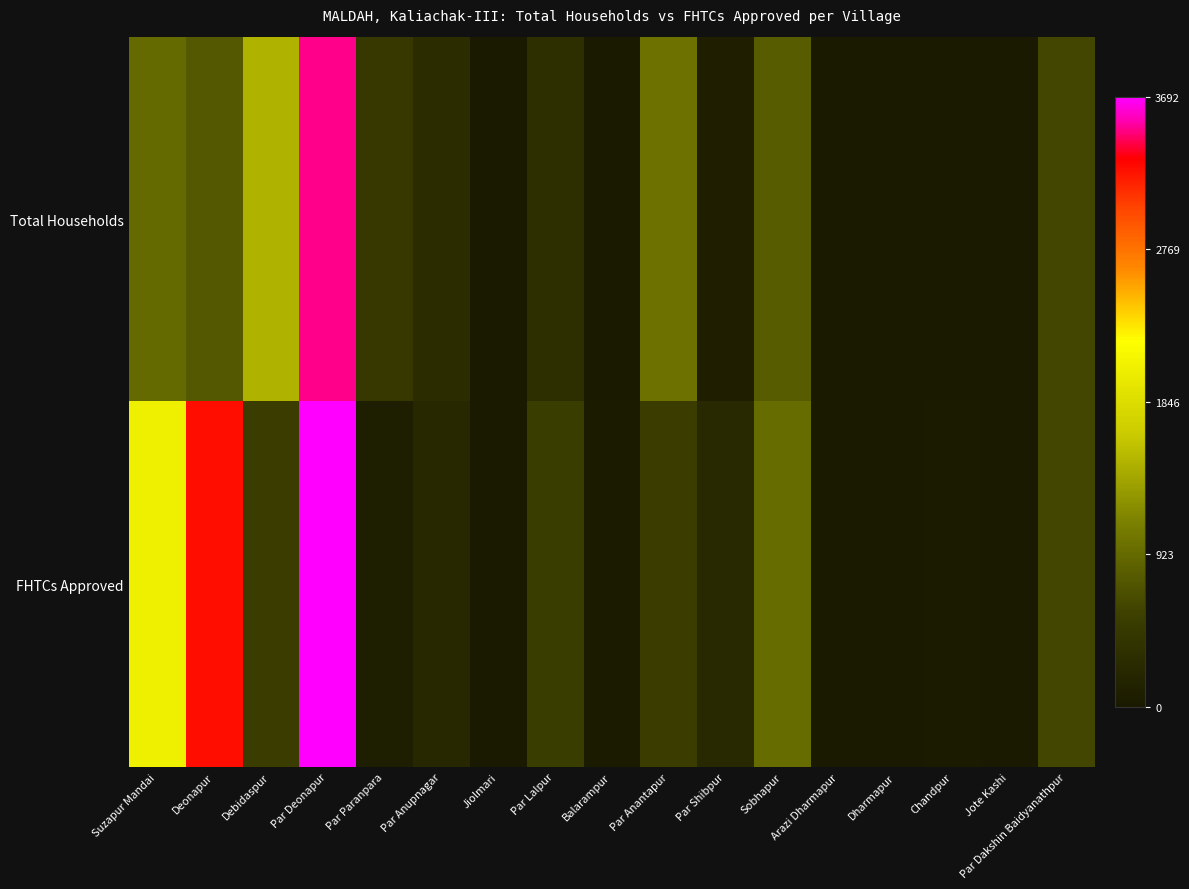

Rank the series at Chandpur from highest to lowest value.

FHTCs Approved, Total Households